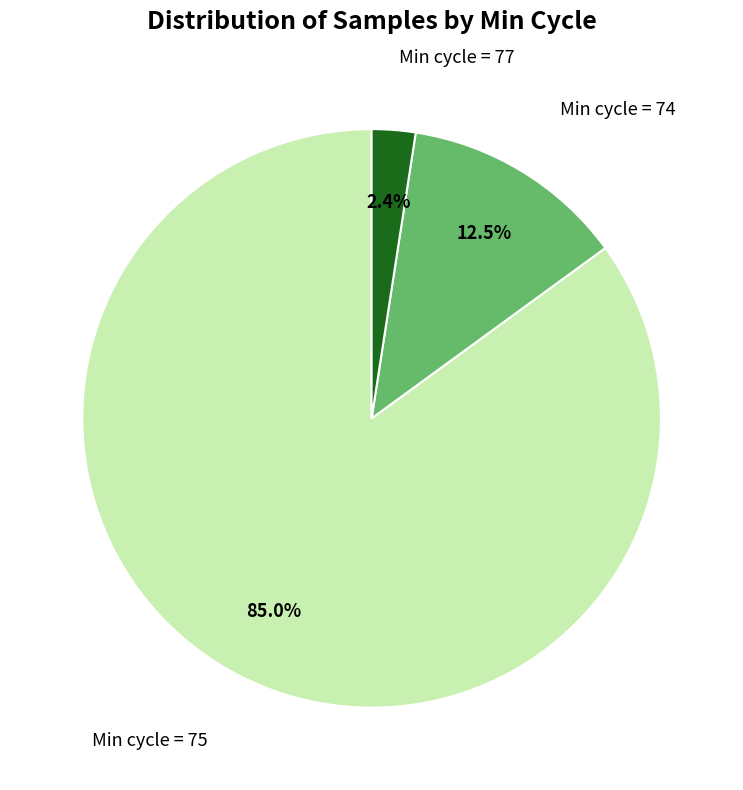

Is there a majority slice in this chart?

Yes